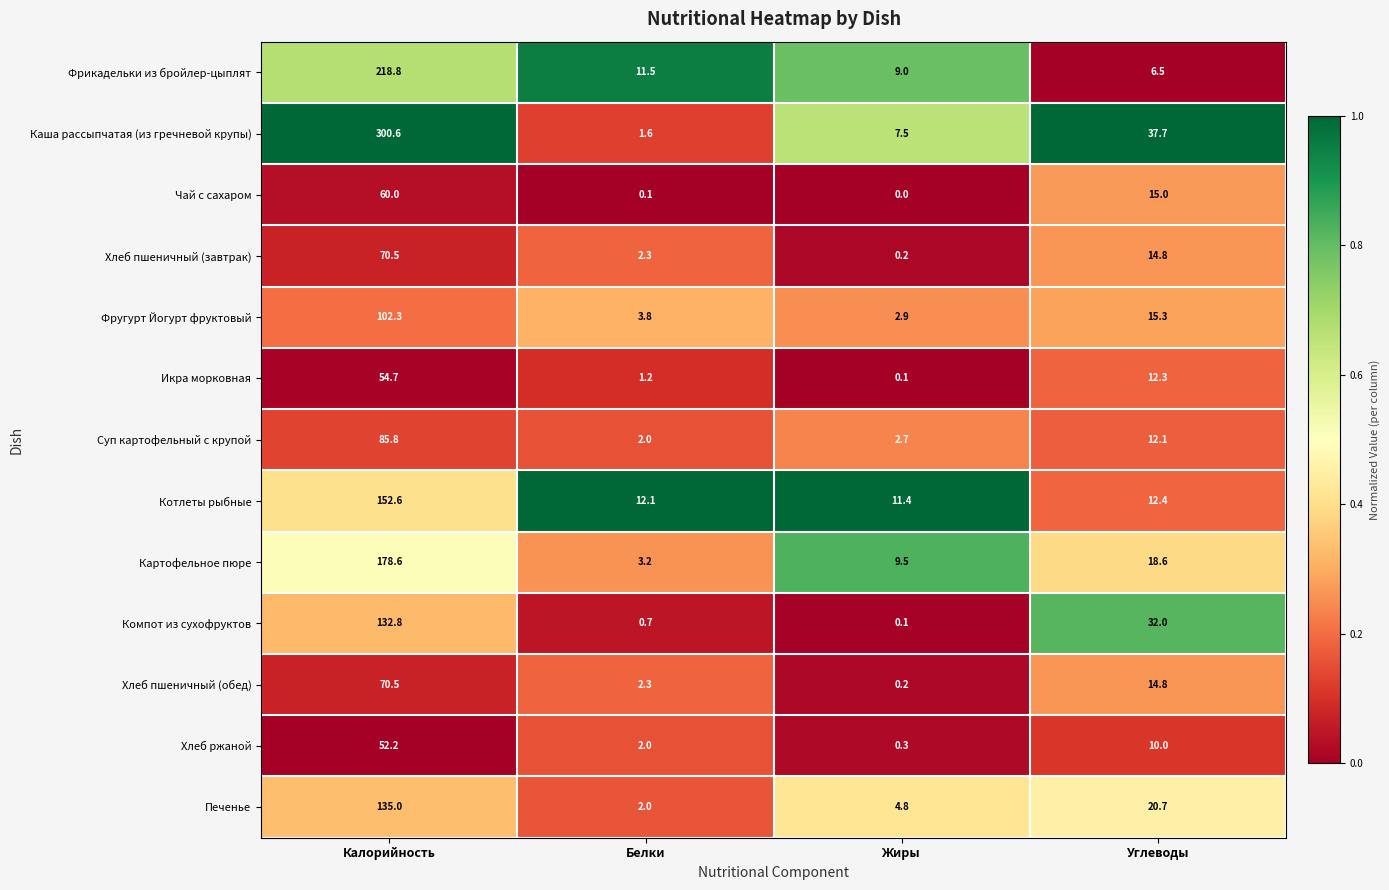

What is the sum of all Хлеб ржаной values?

64.5